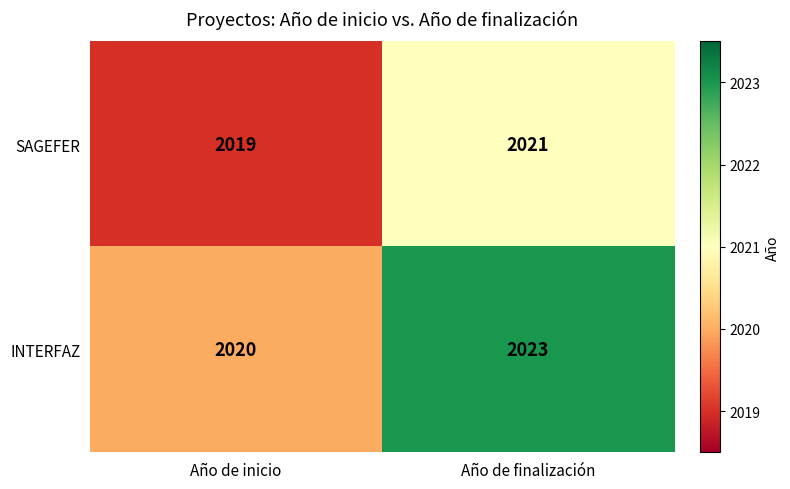

What is the total value across all series at Año de inicio?

4039